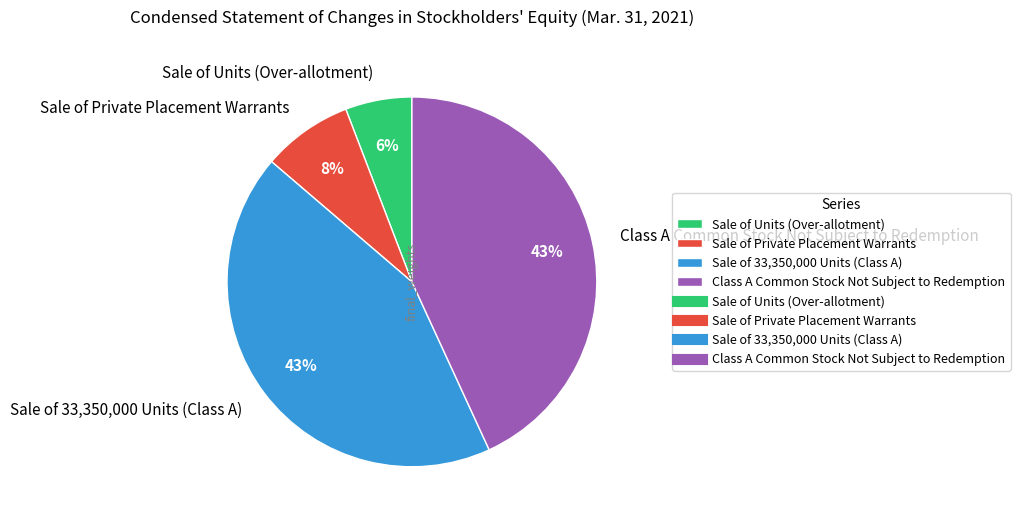

How many slices are in this pie chart?

4